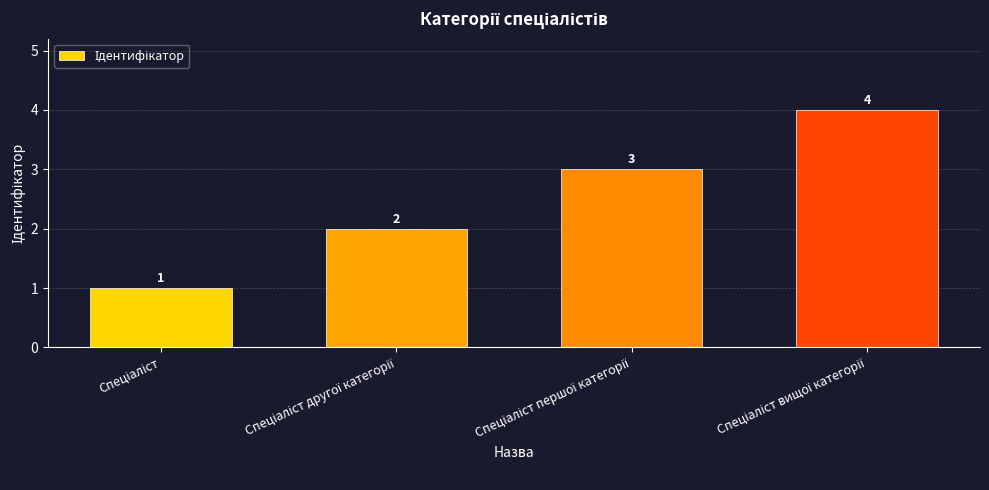

What is the value of the 2nd bar from the left?

2